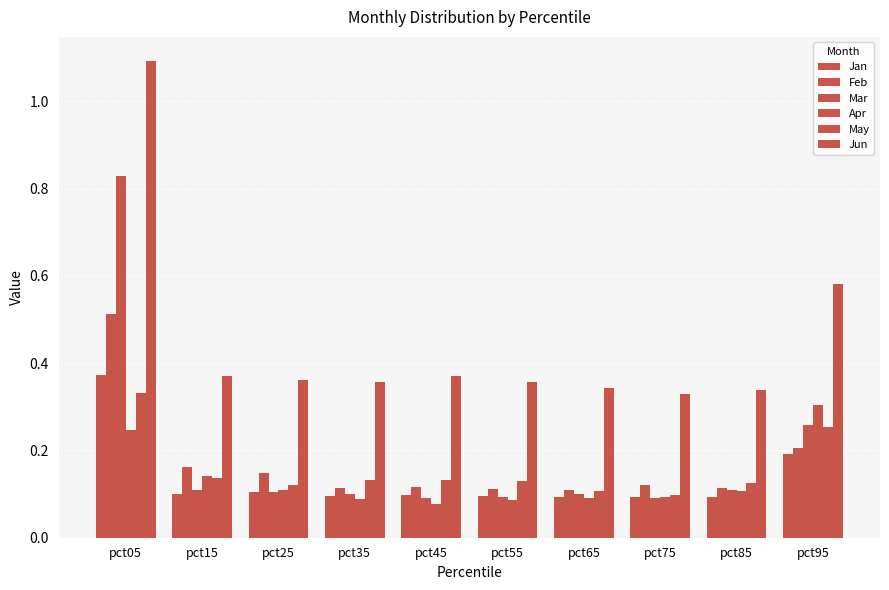

Count the number of data series in this chart.

6